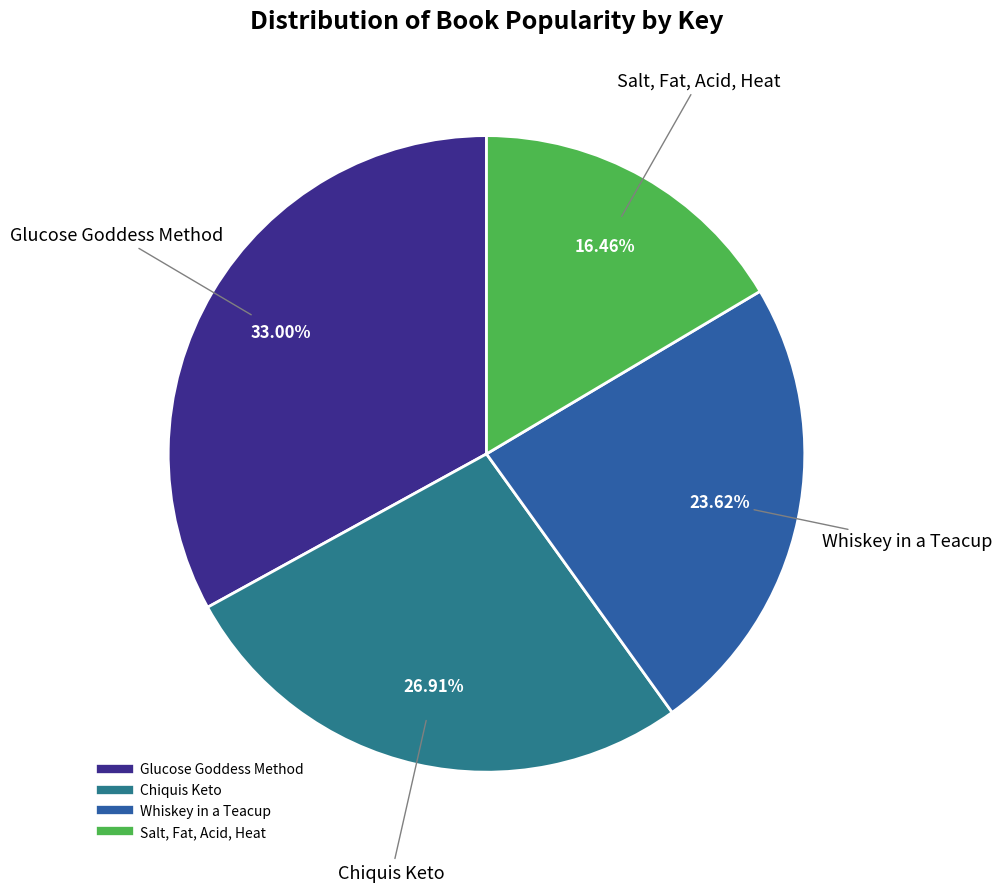

True or false: Whiskey in a Teacup accounts for 24% of the total.

True